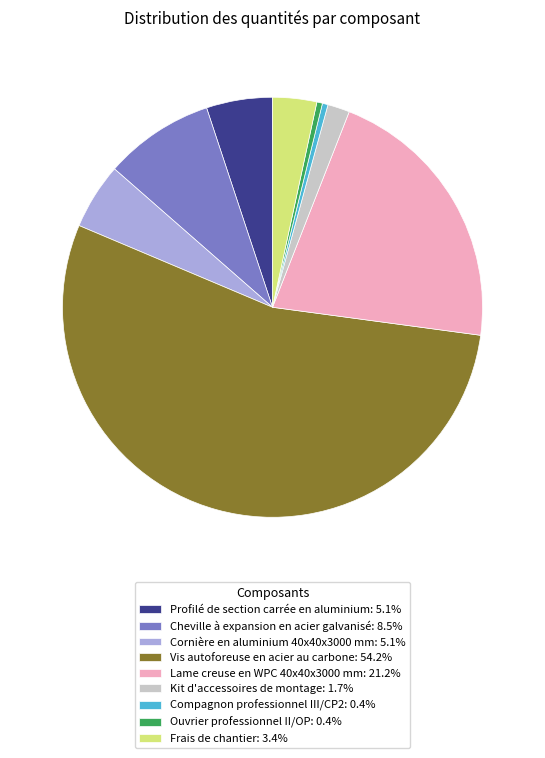

Do Cheville à expansion en acier galvanisé: 8.5% and Kit d'accessoires de montage: 1.7% together represent more than half of the pie?

No